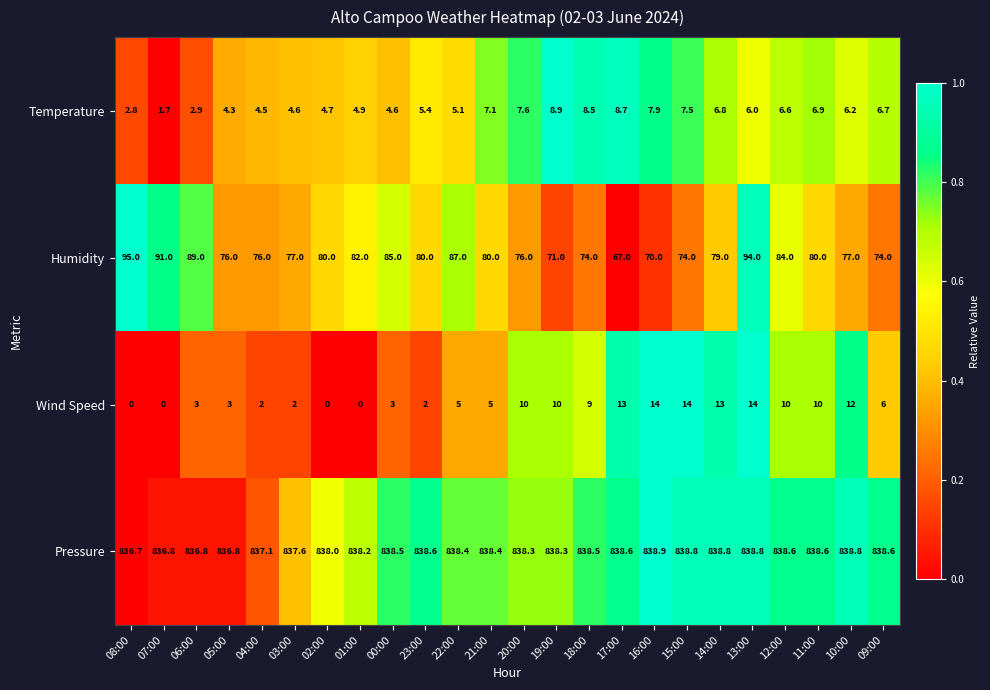

How many series are shown in this chart?

4